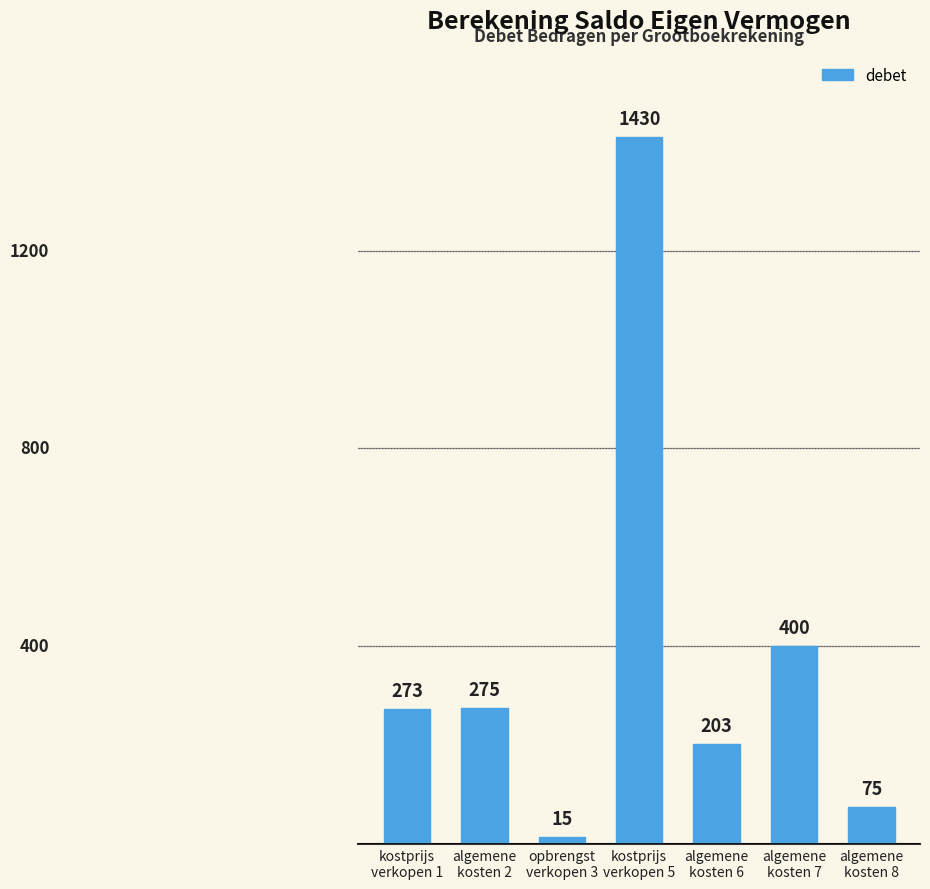

What is the value of the 2nd bar from the left?

275